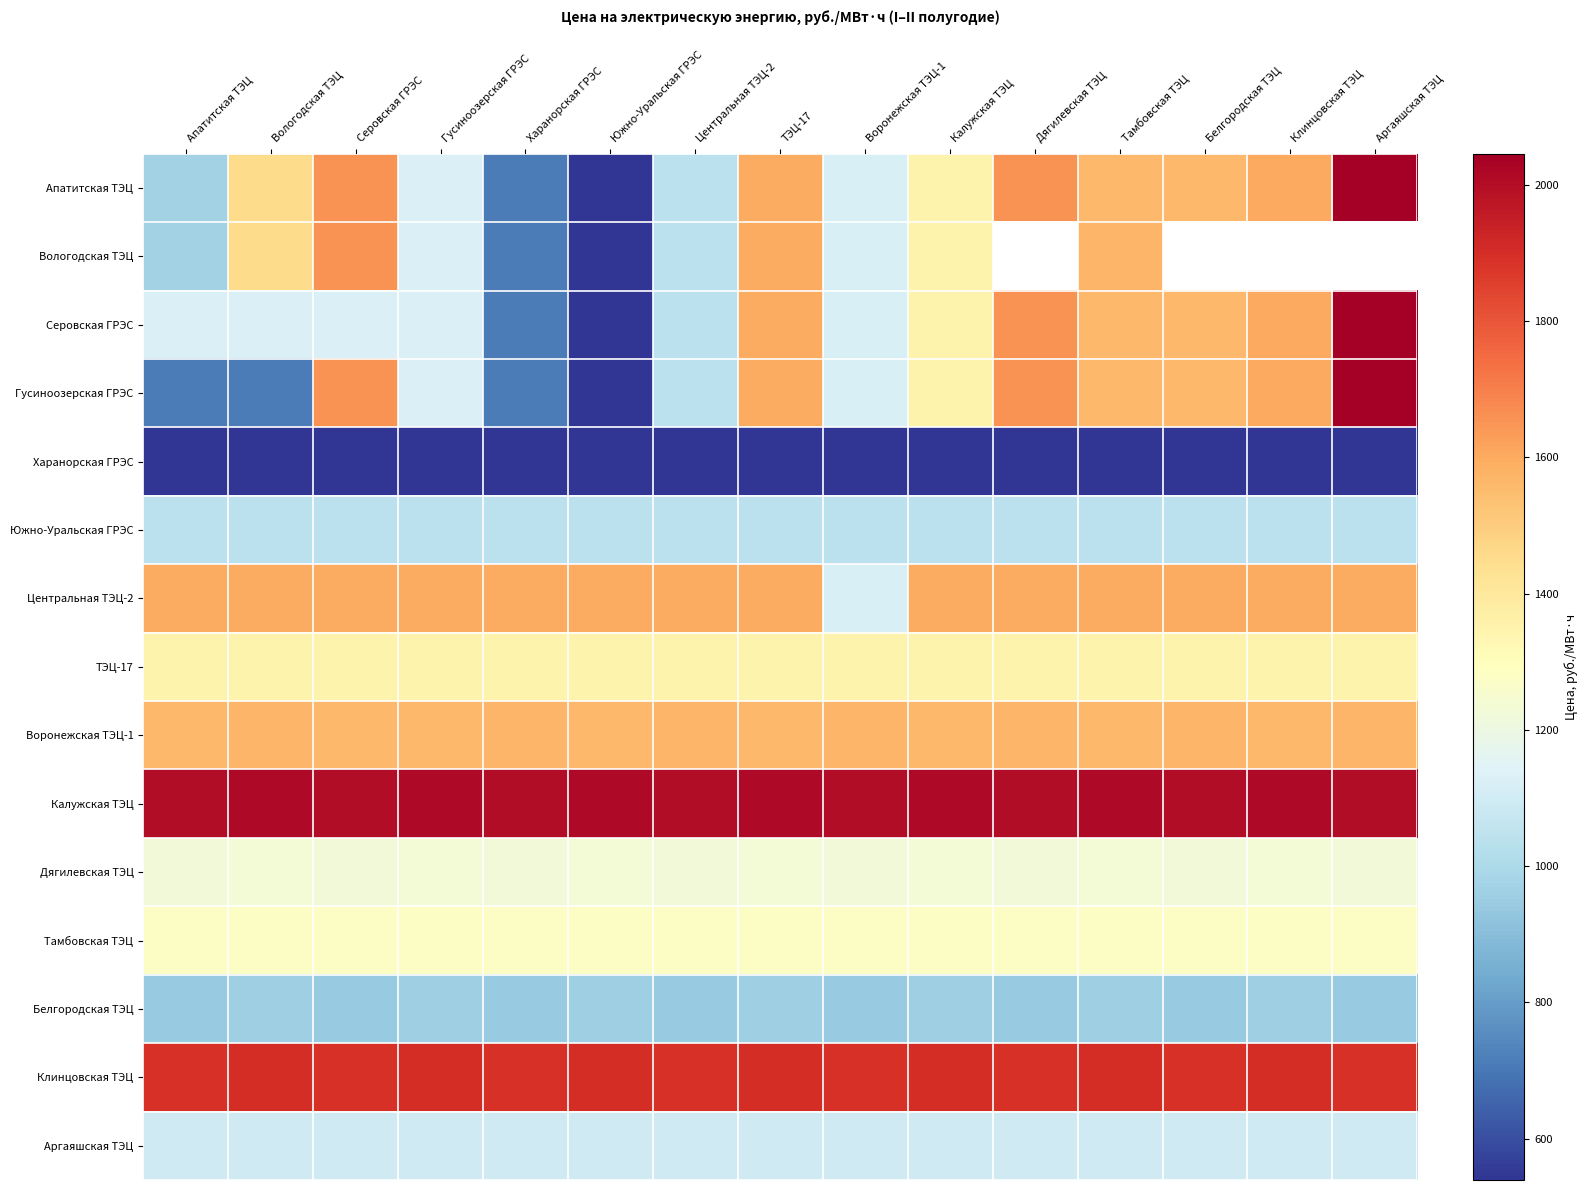

Is the value of Харанорская ГРЭС at Аргаяшская ТЭЦ greater than the value of Воронежская ТЭЦ-1 at Апатитская ТЭЦ?

No